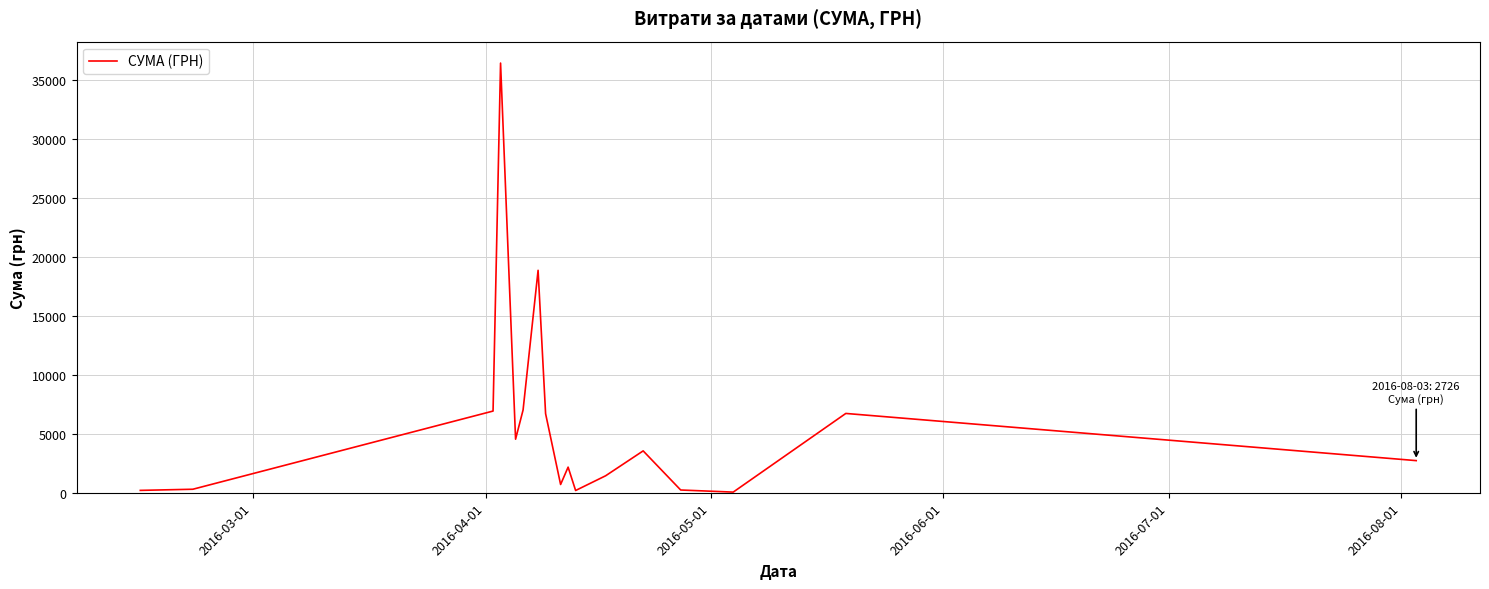

What is the greatest value displayed?

36454.0